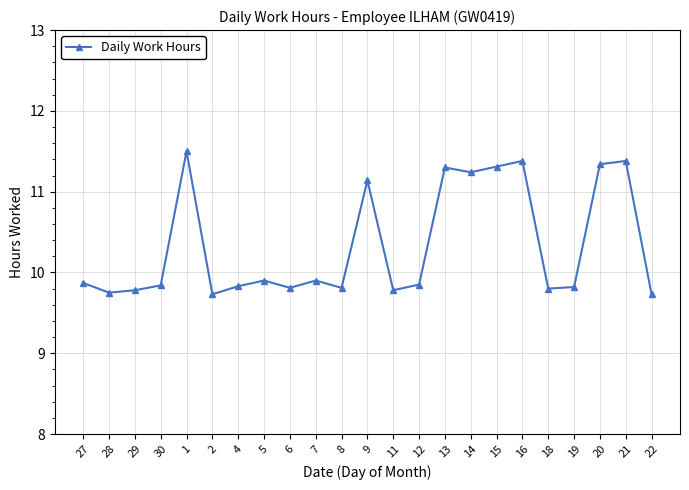

Is it true that the value at 14 is 11.2?

True